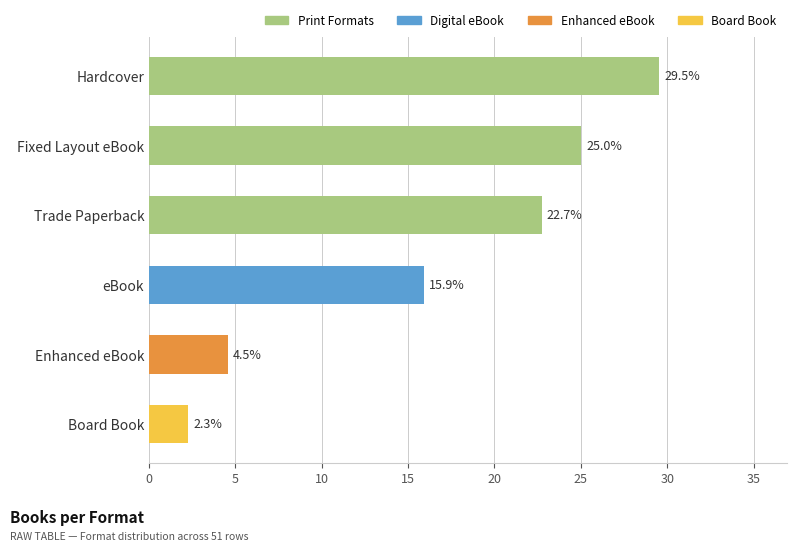

Which category has the lowest value across all series?

Board Book